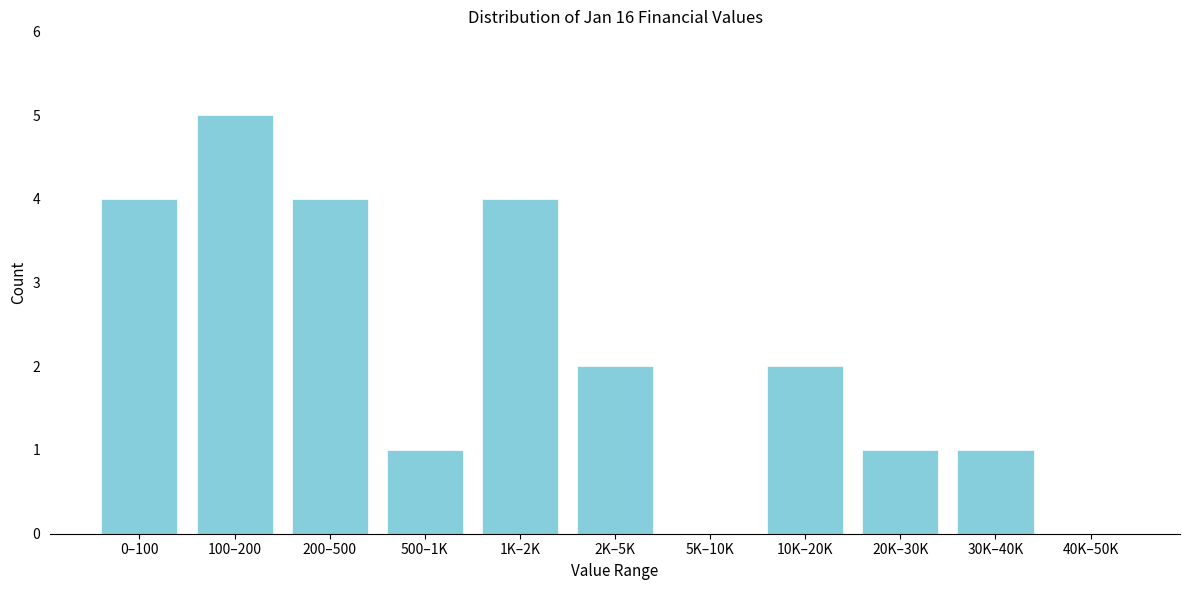

Reading left to right, extract all data points from this chart.

0–100=4	100–200=5	200–500=4	500–1K=1	1K–2K=4	2K–5K=2	5K–10K=0	10K–20K=2	20K–30K=1	30K–40K=1	40K–50K=0